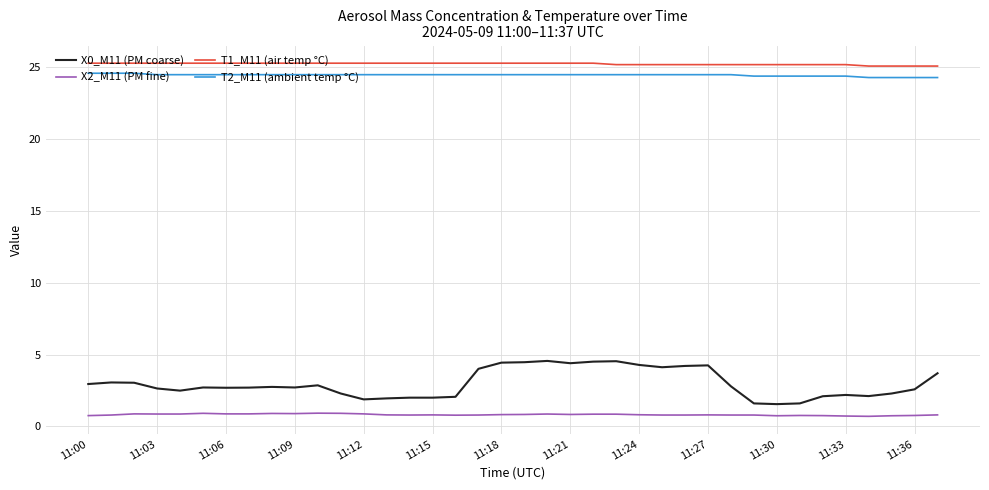

Which series has the widest spread of values?

X0_M11 (PM coarse)